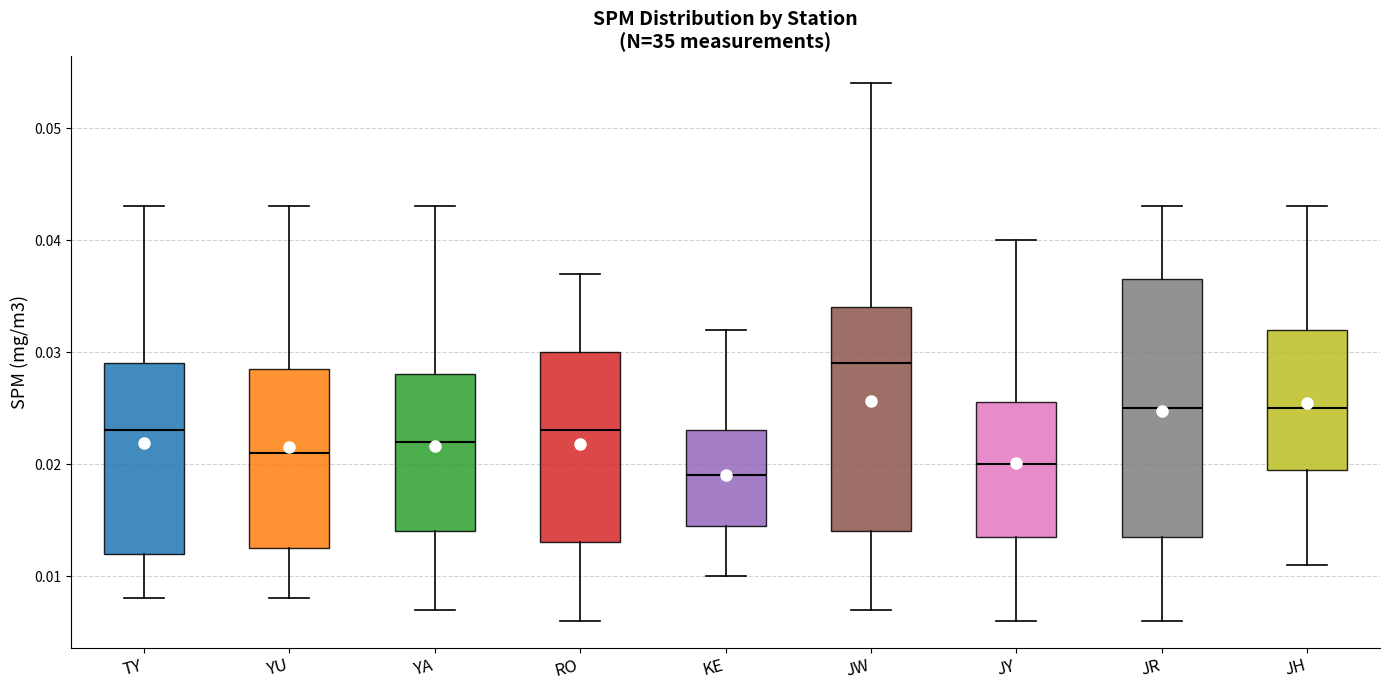

Which box has the lowest median line?

KE